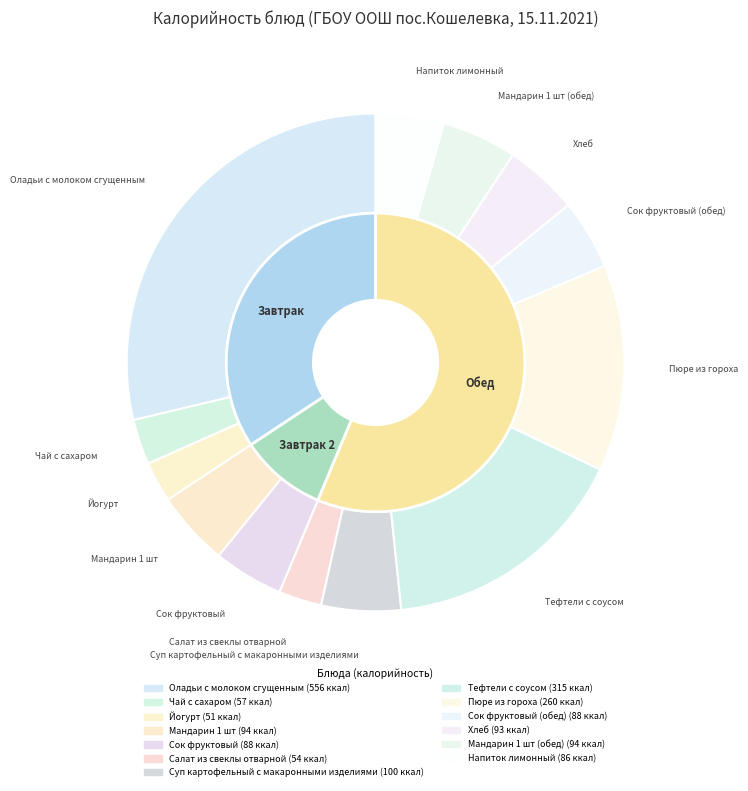

Do Пюре из гороха and Мандарин 1 шт together represent more than half of the pie?

No